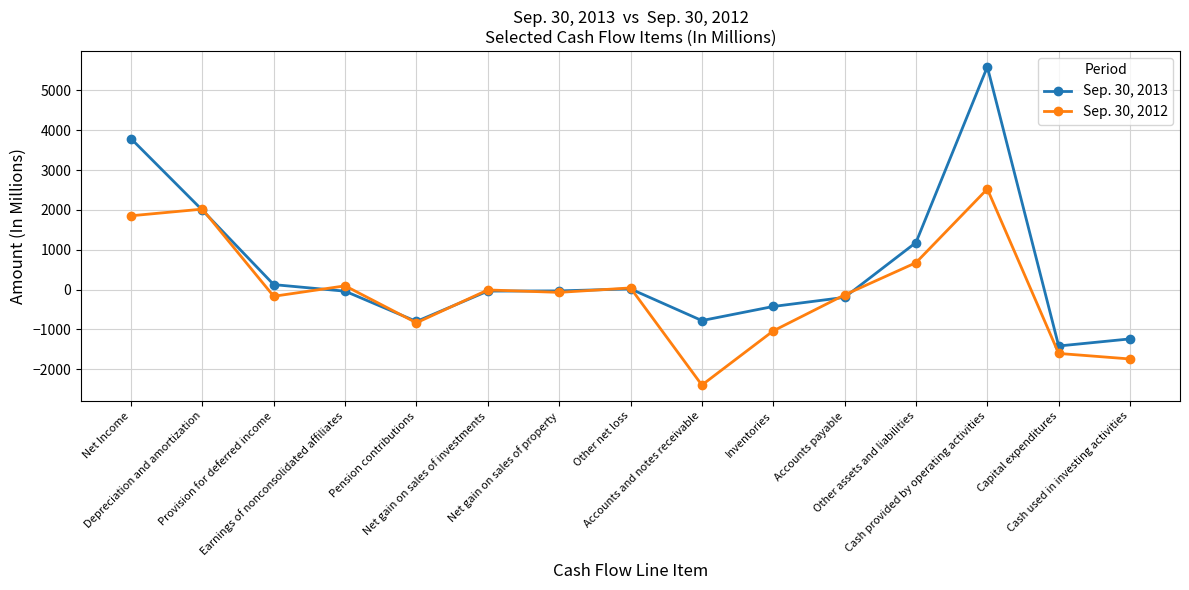

How many values in the Sep. 30, 2012 series are below -72?

7